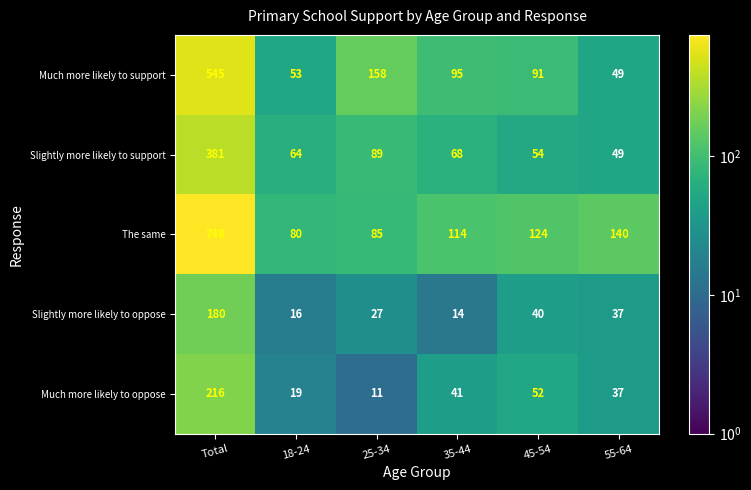

Count the number of categories in the chart.

6